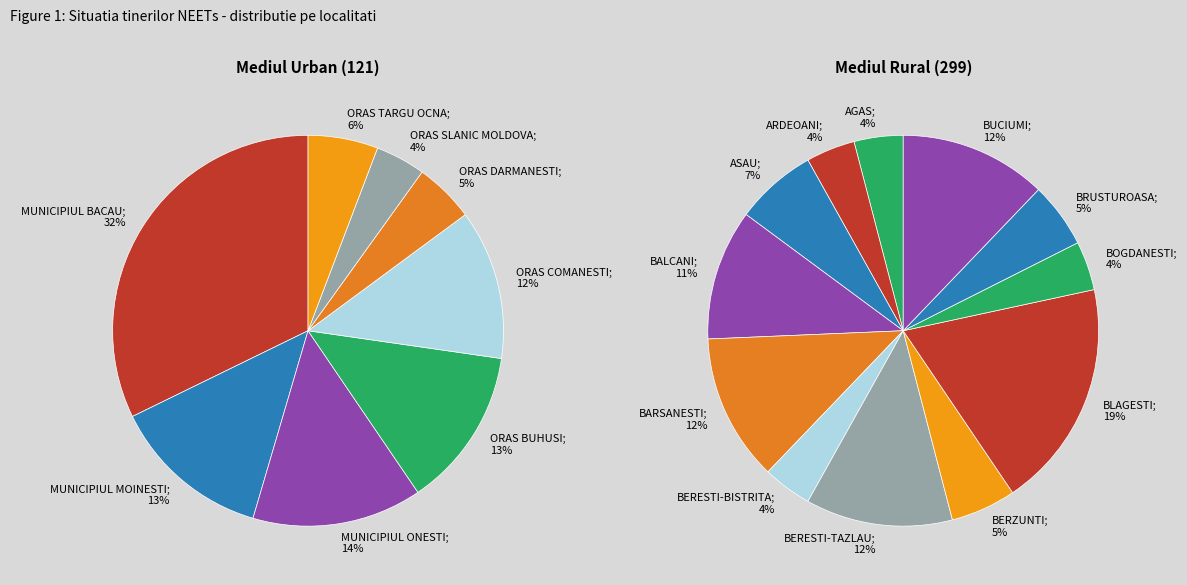

What percentage do MUNICIPIUL MOINESTI and MUNICIPIUL ONESTI together represent?

27.3%